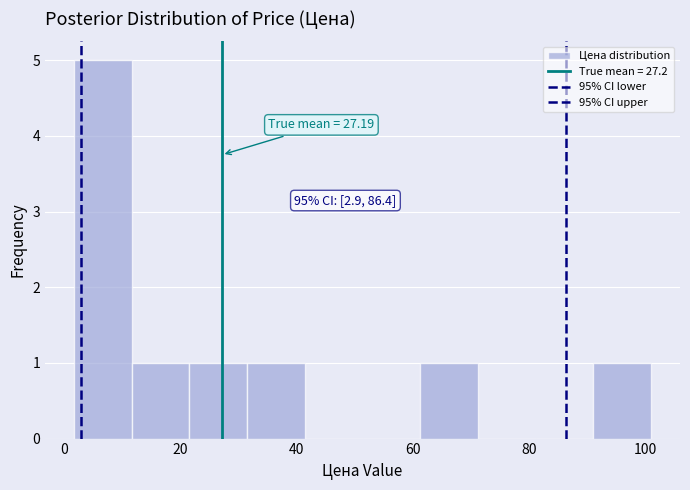

Over which range of the x-axis is the bar tallest?

2 to 12